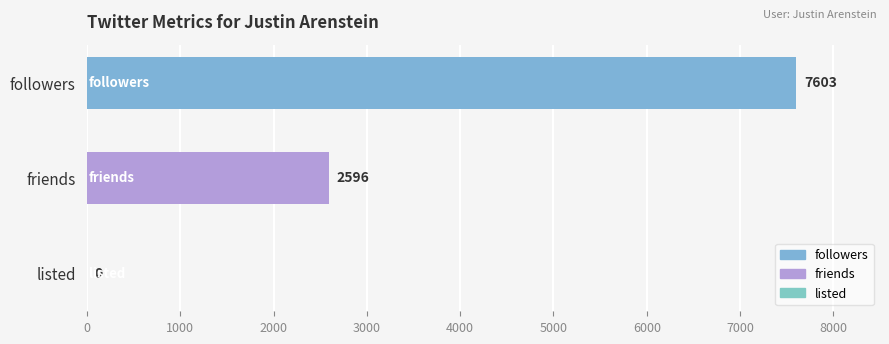

The value at friends is 2596. True or false?

True